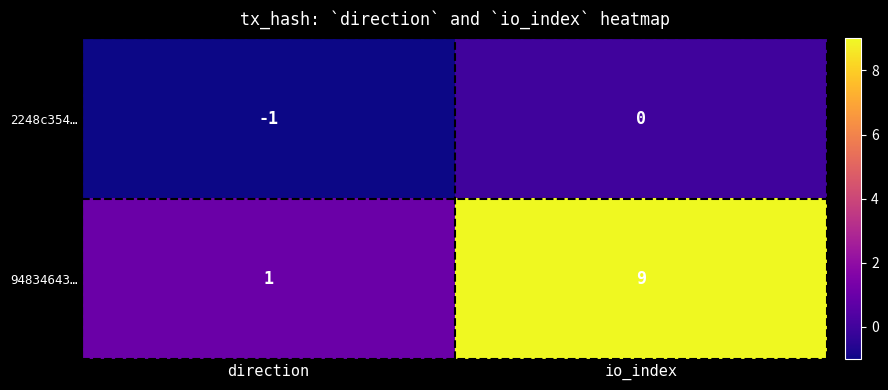

Rank the series at direction from lowest to highest value.

2248c354…, 94834643…